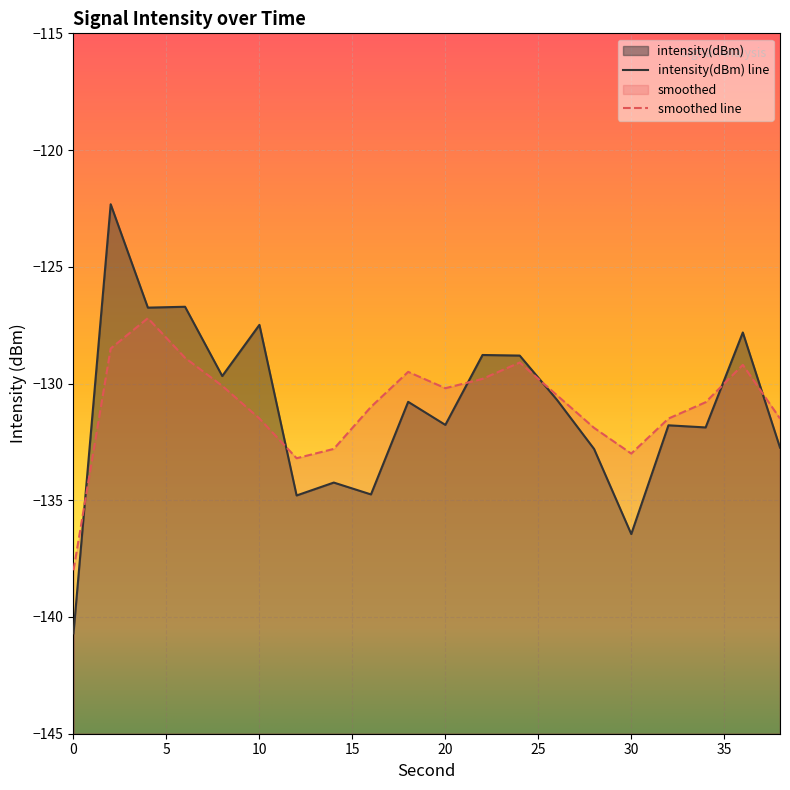

How many lines are shown in the chart?

2